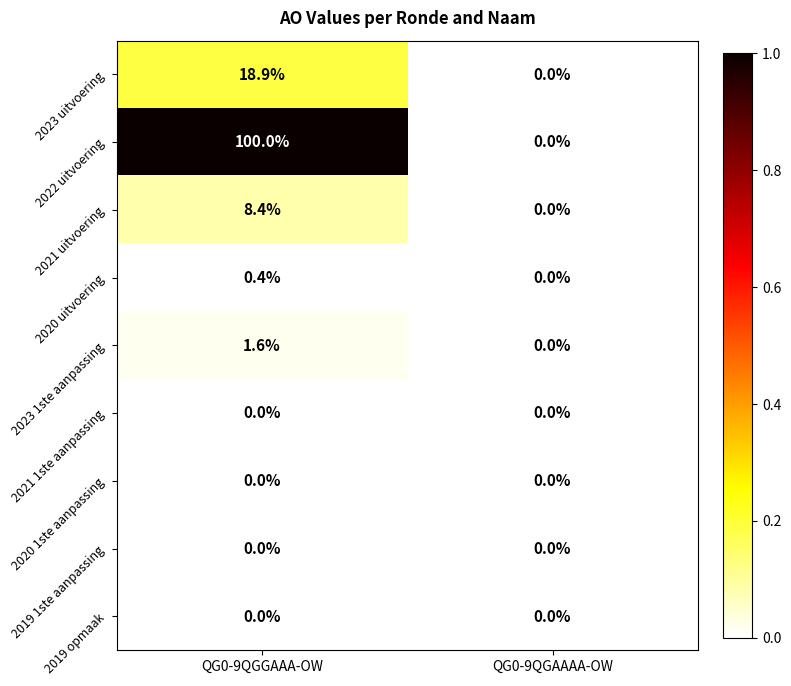

What is the difference between the maximum and minimum values in the 2022 uitvoering series?

100.0